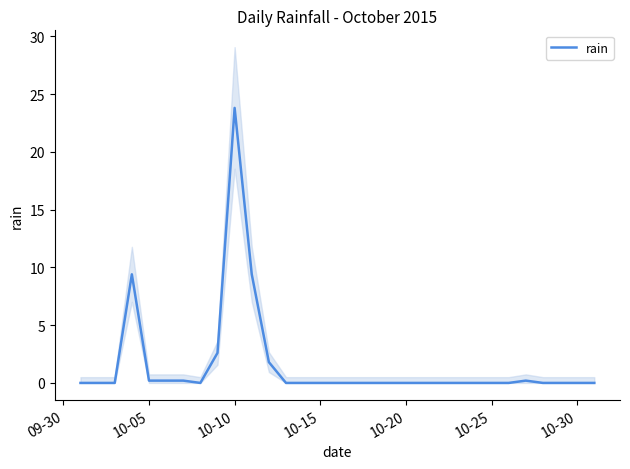

True or false: rain has a value of 10.7 at 10-30.

False